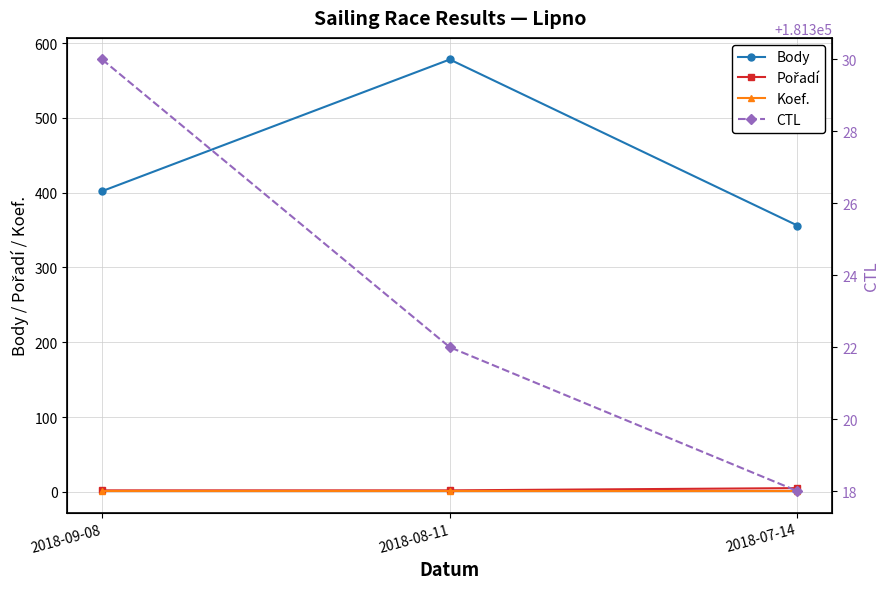

What is the total value across all series at 2018-07-14?

181680